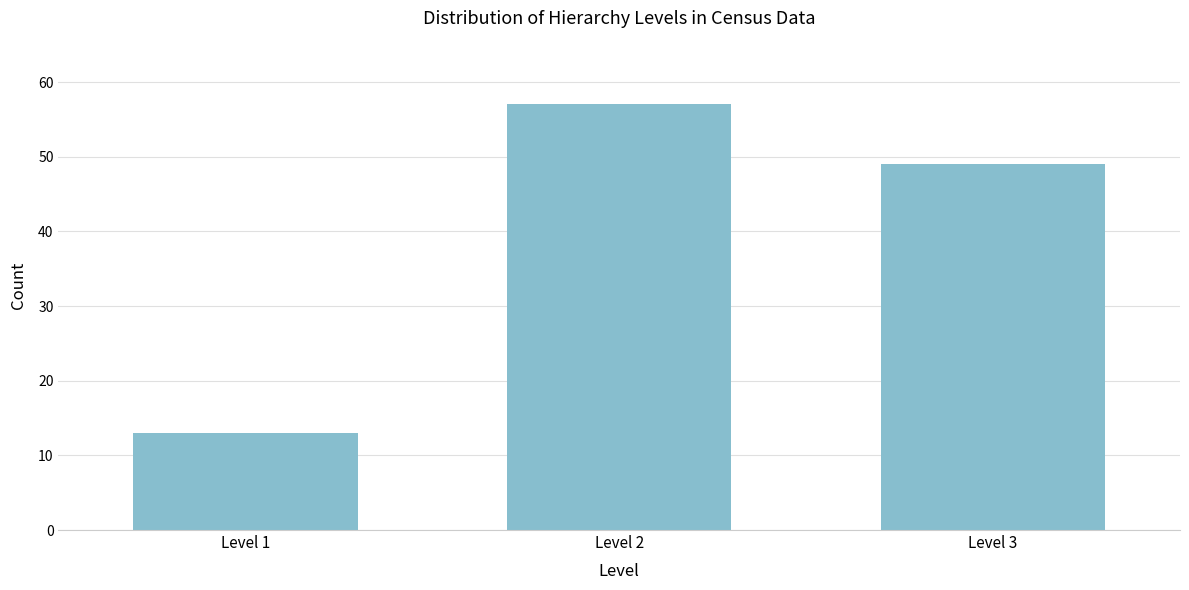

Reading left to right, extract all data points from this chart.

13	57	49